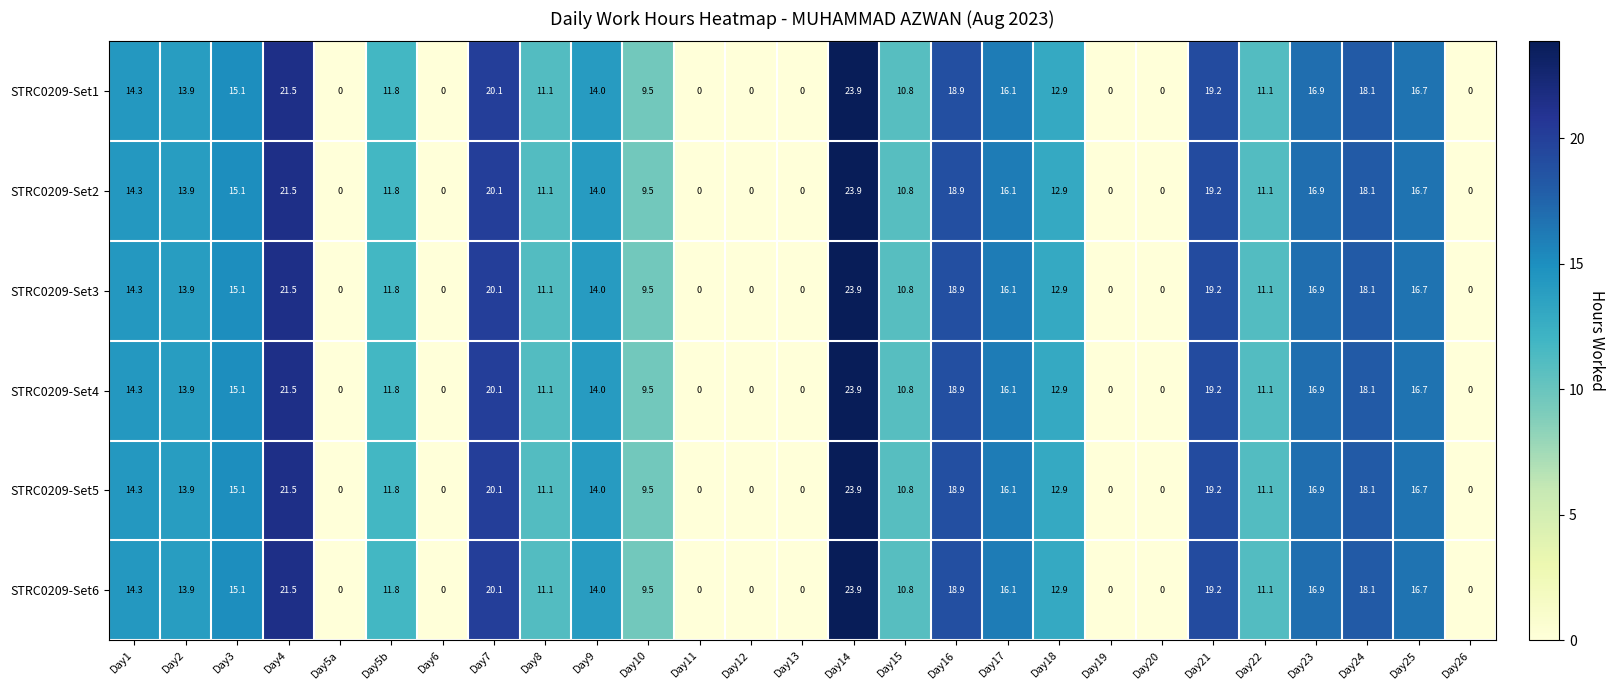

At which category does the chart reach its peak across all series?

Day14